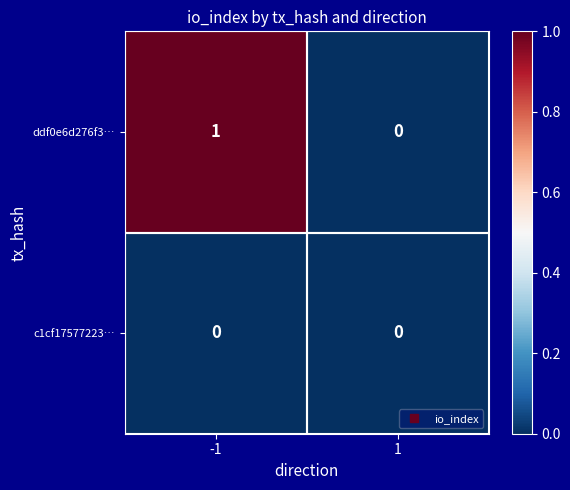

At which category is the sum across all series the highest?

-1